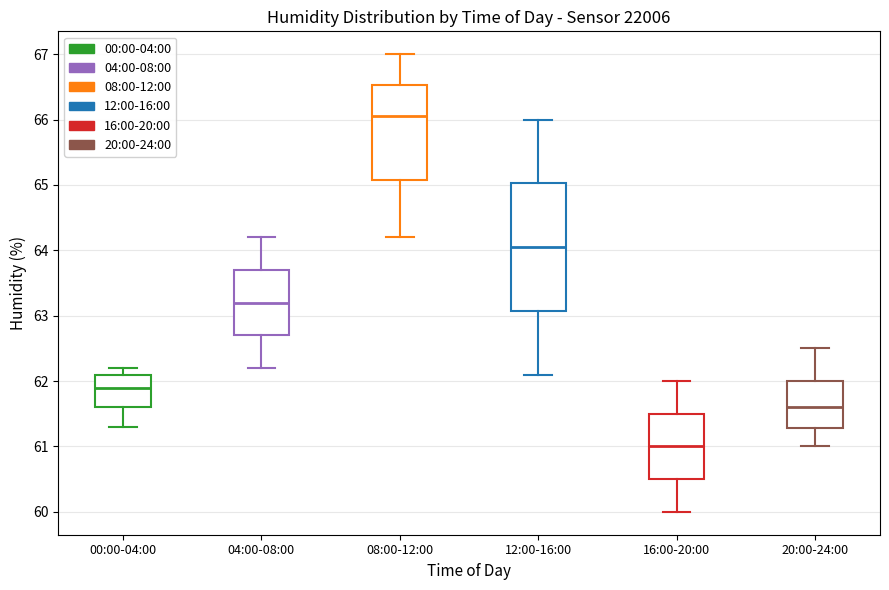

Which box is the tallest, from its lower edge to its upper edge?

12:00-16:00